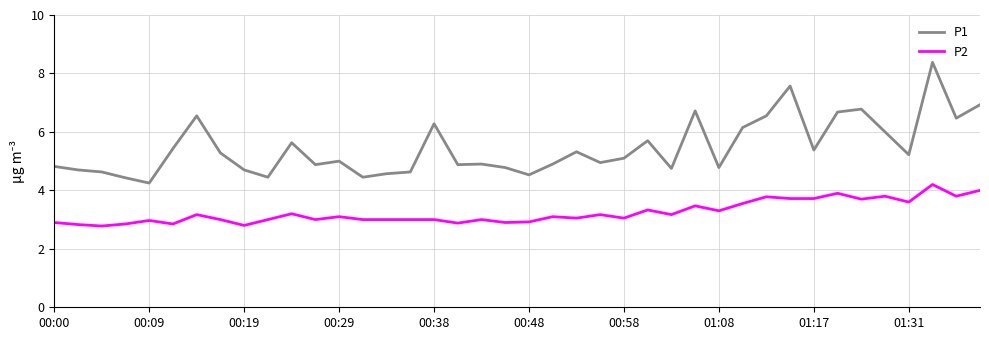

What is the difference between the maximum and minimum values in the P1 series?

4.1